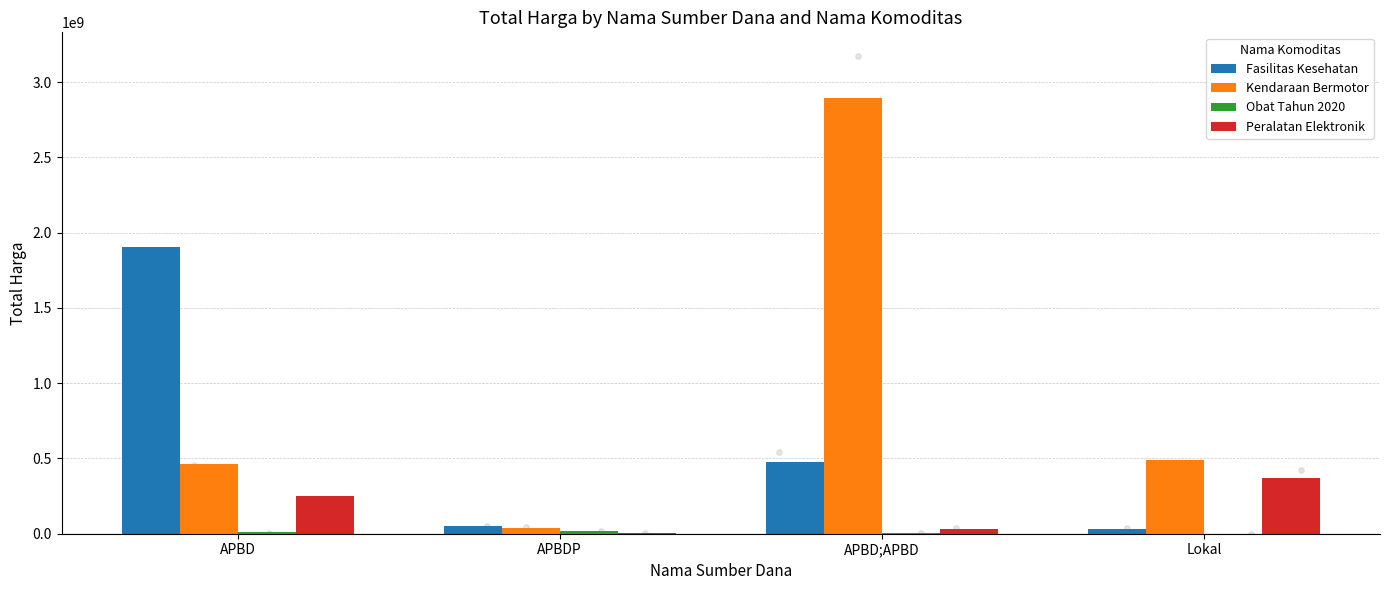

Which series reaches the maximum Y coordinate?

Kendaraan Bermotor